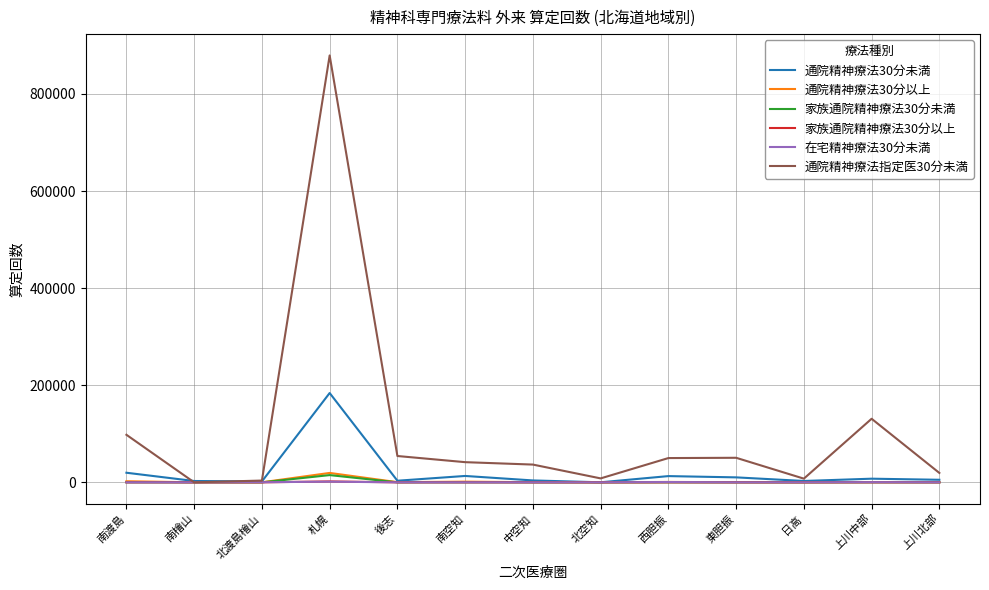

Which series has the largest range (max minus min)?

通院精神療法指定医30分未満